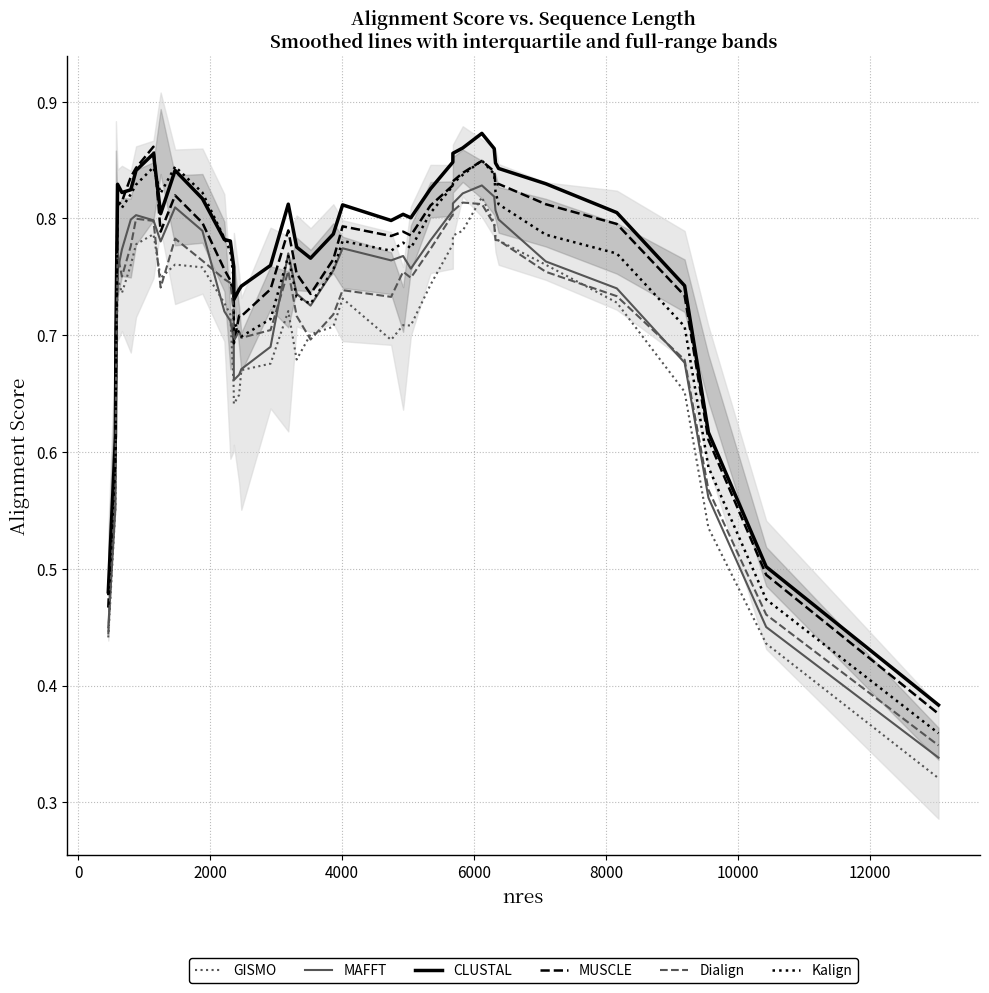

What is the difference between the second highest and minimum values in the CLUSTAL series?

0.5